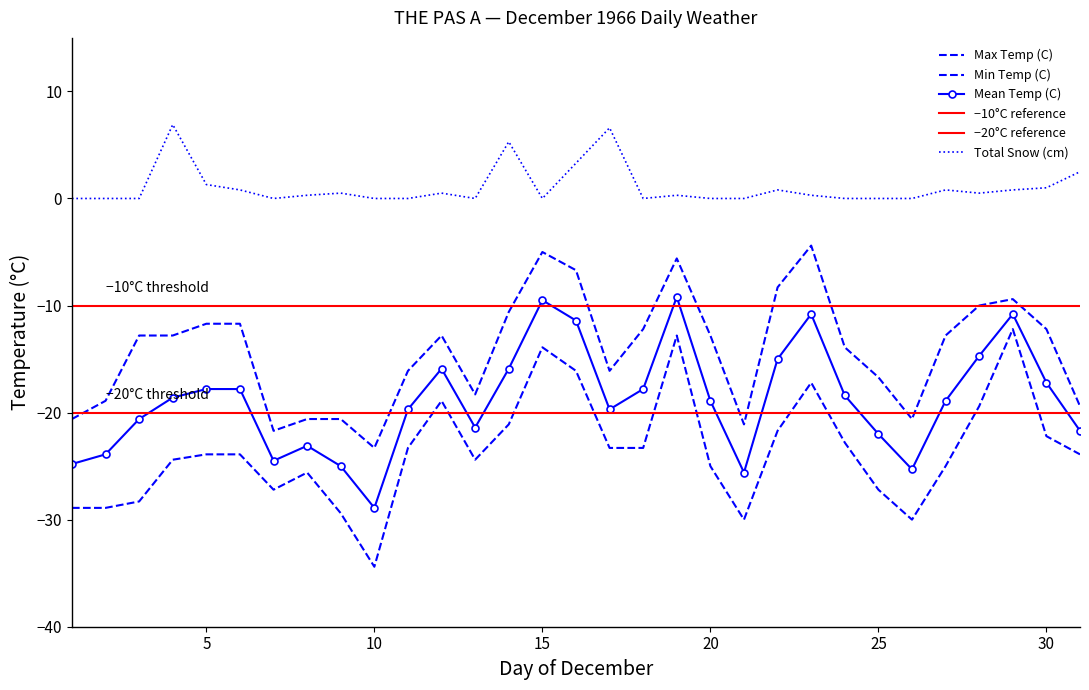

Which category has the highest value across all series?

04